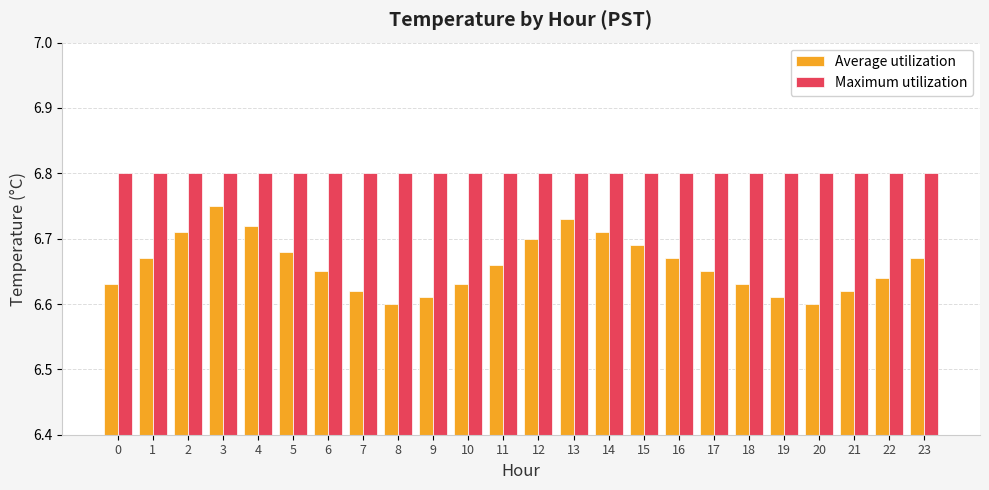

What is the sum of the Maximum utilization values at 4 and 18?

13.6